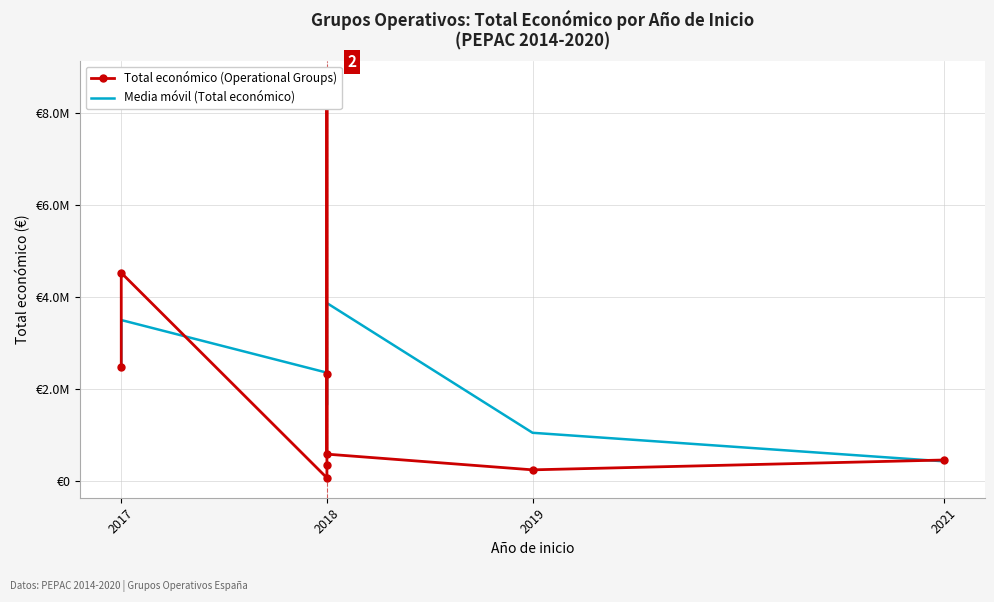

What value does the Total económico (Operational Groups) series have at 2018?

8701686.0